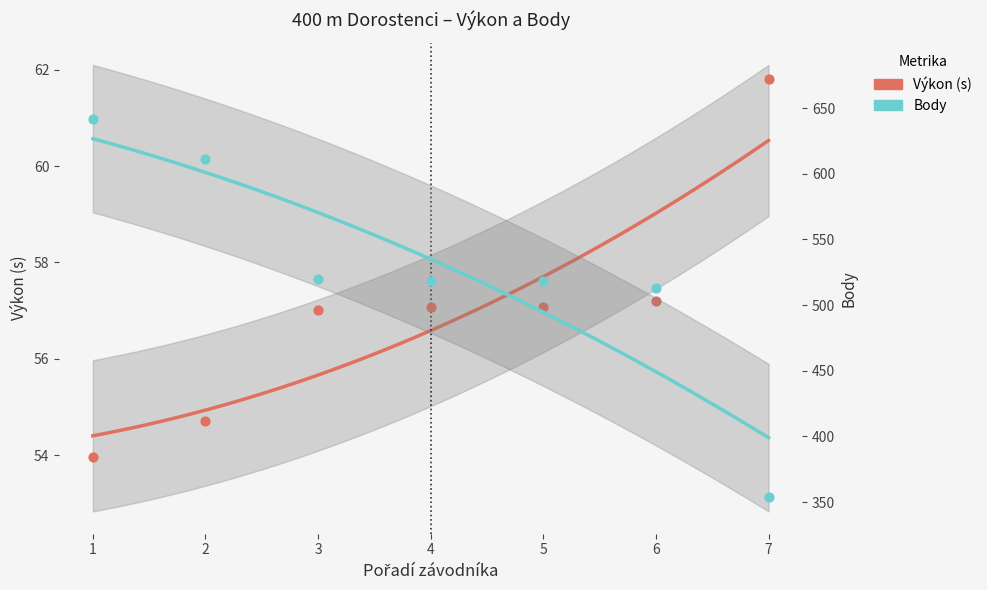

Which series has the largest Y range (max minus min)?

Body